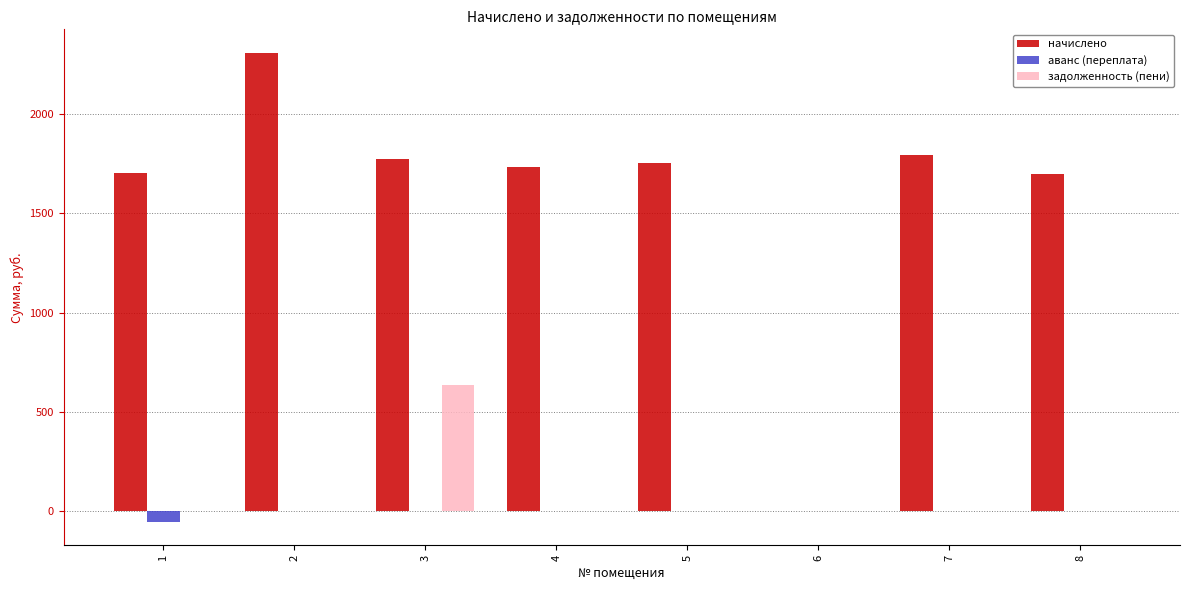

What are all the series names shown in the legend?

начислено, аванс (переплата), задолженность (пени)